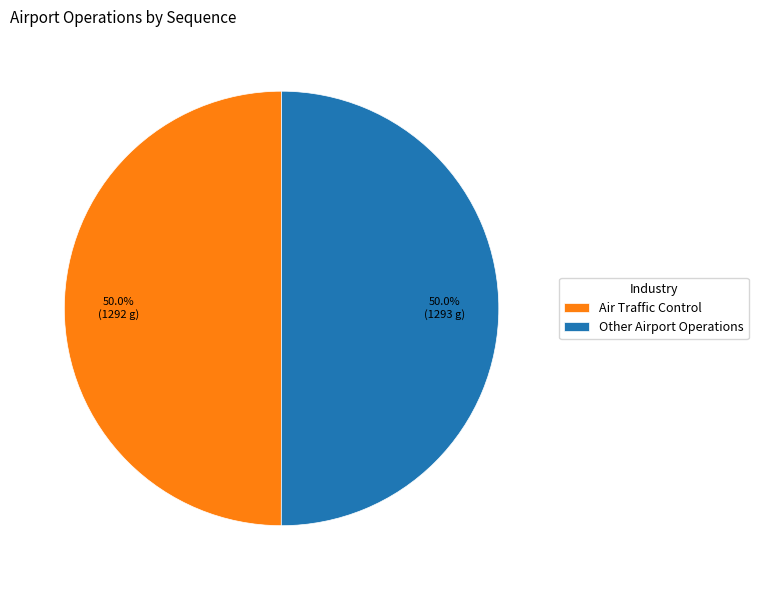

Approximately how many times larger is the value at Other Airport Operations compared to Air Traffic Control?

1.0